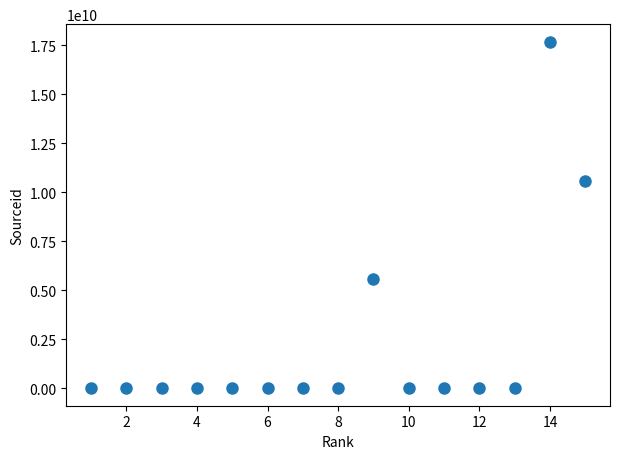

What Y value in the scatter plot is closest to 8850087354?

10600153309